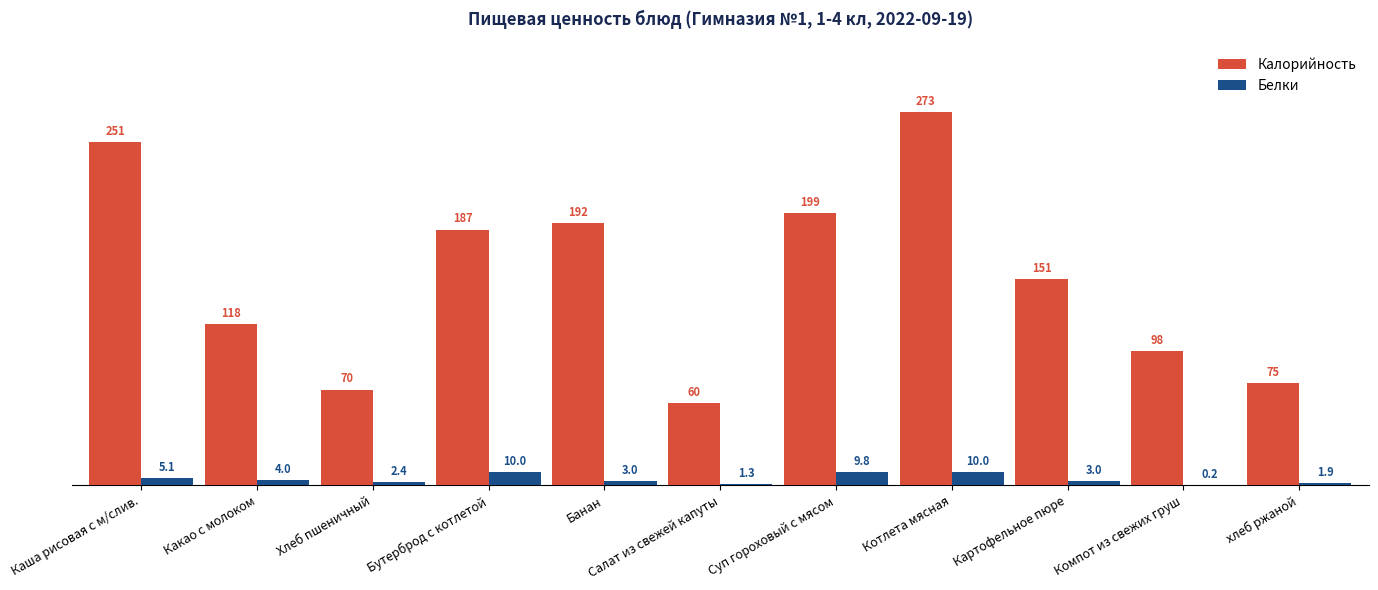

Are the bars grouped side by side (vs. stacked)?

Yes